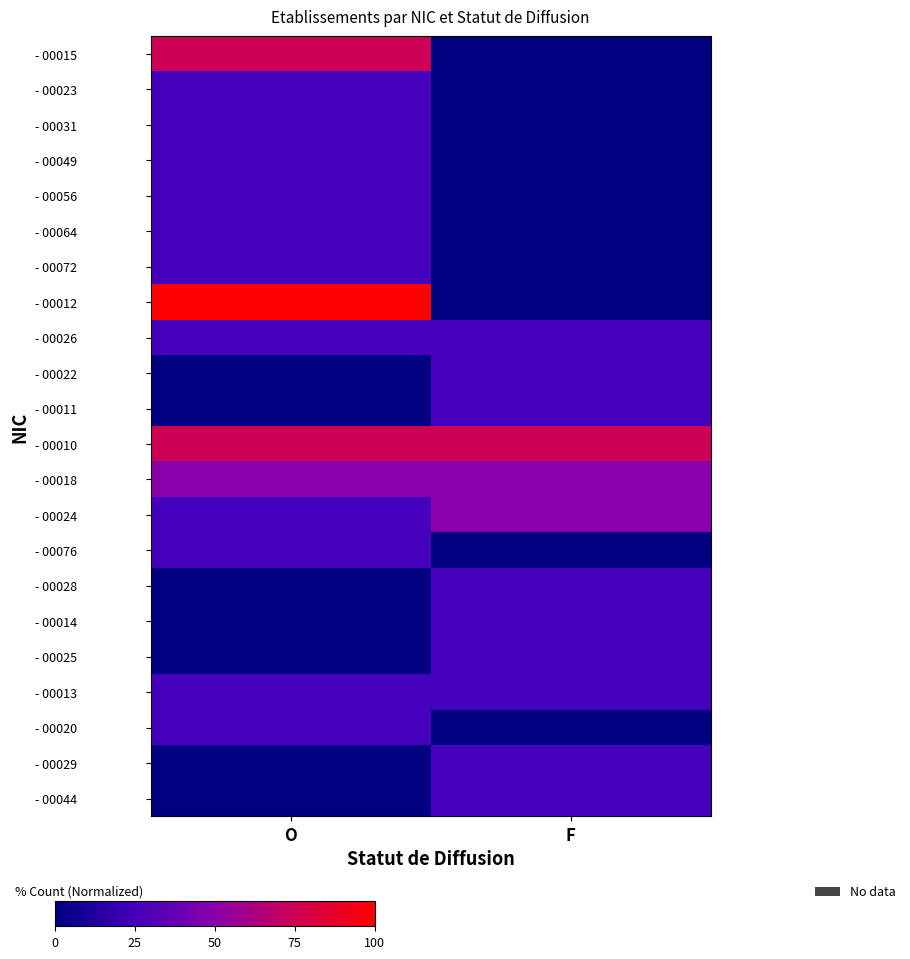

What is the difference between the highest and lowest values at F?

75